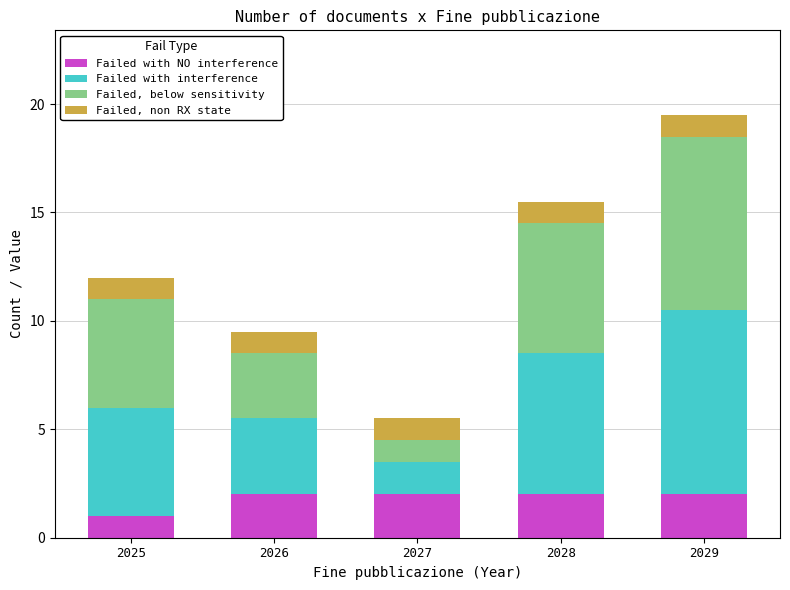

At which label does Failed with NO interference reach its minimum?

2025